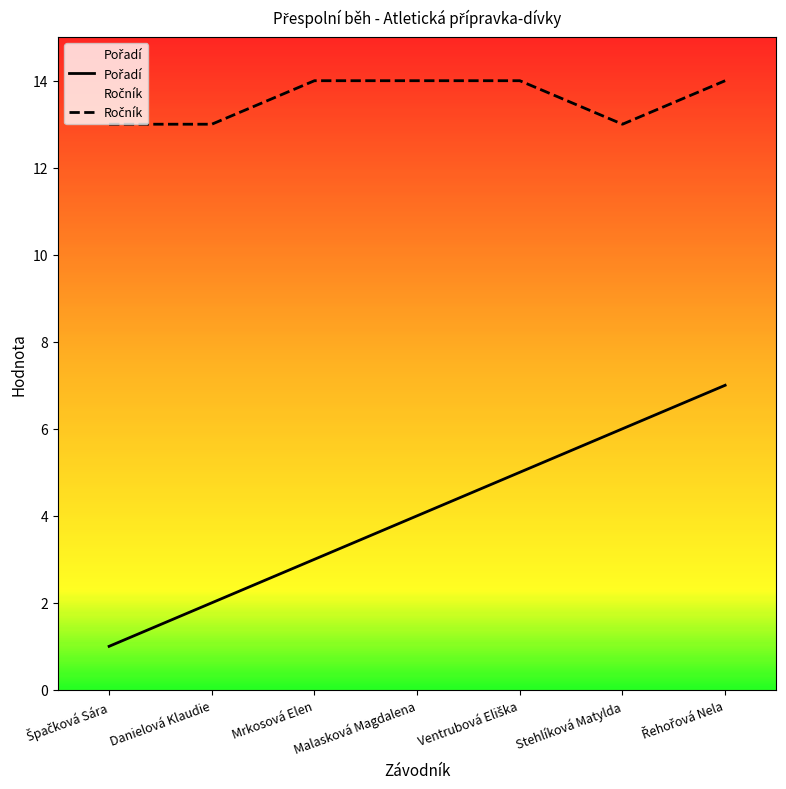

The value of Pořadí at Malasková Magdalena is 1. True or false?

False